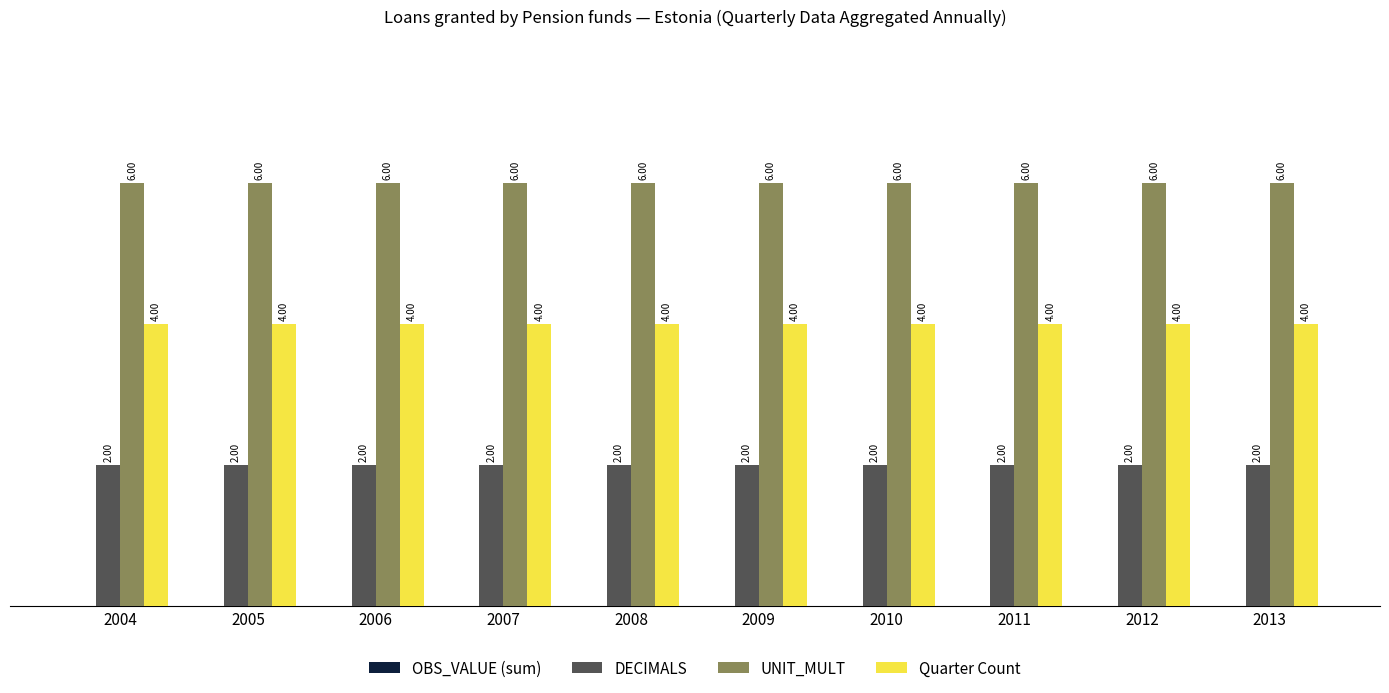

What is the difference between the highest and lowest values at 2006?

4